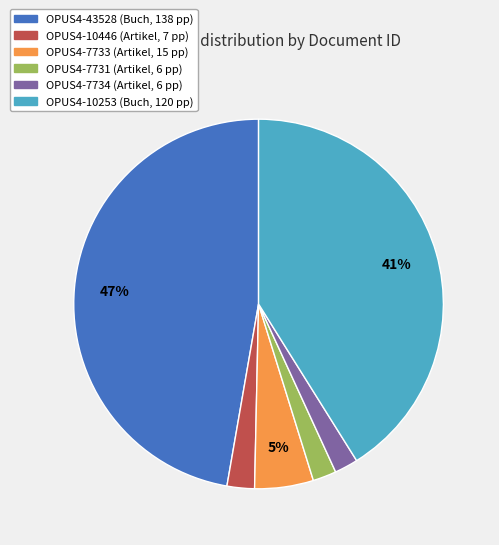

To the nearest percent, what portion does OPUS4-7734 represent?

2%